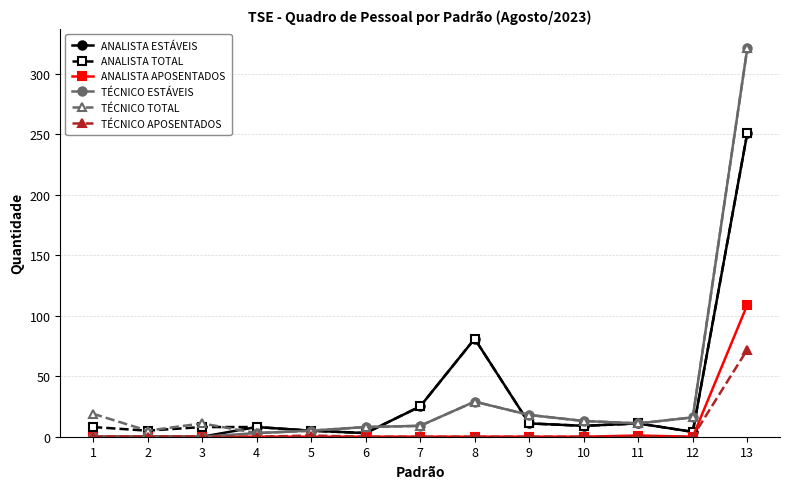

Which series has the widest spread of values?

TÉCNICO ESTÁVEIS